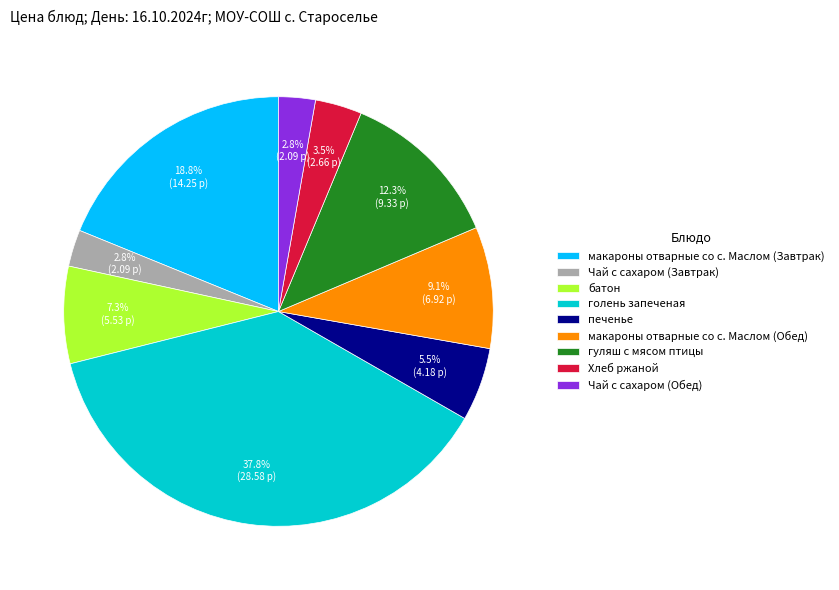

Combined, do Хлеб ржаной and Чай с сахаром (Обед) account for over 50%?

No